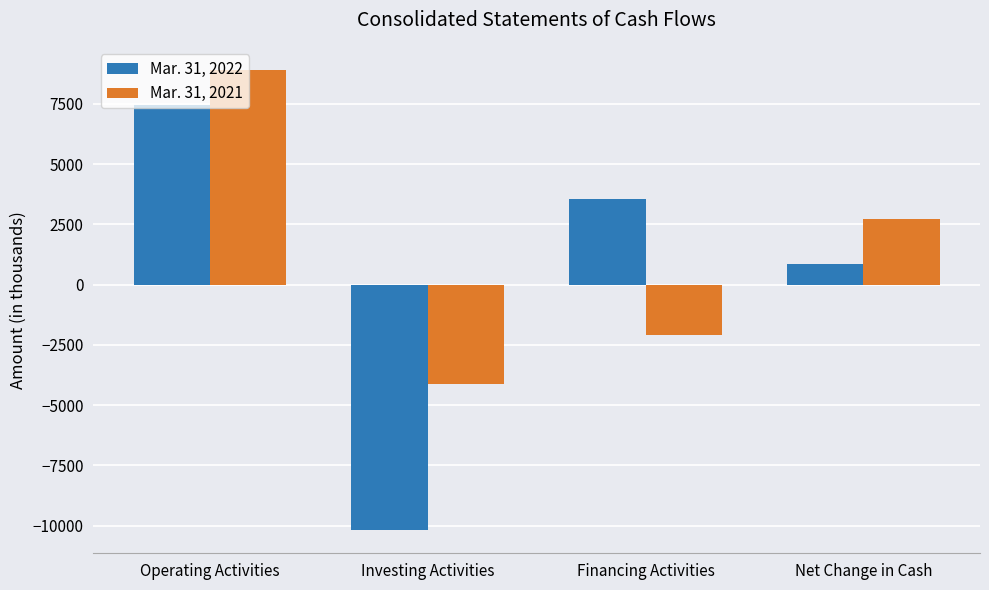

What is the value of the Mar. 31, 2021 bar at the 2nd from the left?

-4116